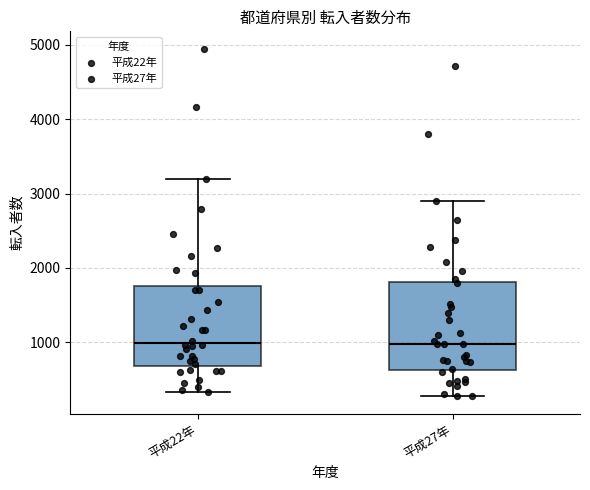

Reading left to right, transcribe this box plot: for each box, give where its median line is, the range the box spans, and where its two whiskers end, as read against the y-axis. The values are not printed on the chart, so give them approximately, as read against the axis.

平成22年: median 1000, box 700 to 1800, whiskers 300 to 3200
平成27年: median 1000, box 600 to 1800, whiskers 300 to 2900